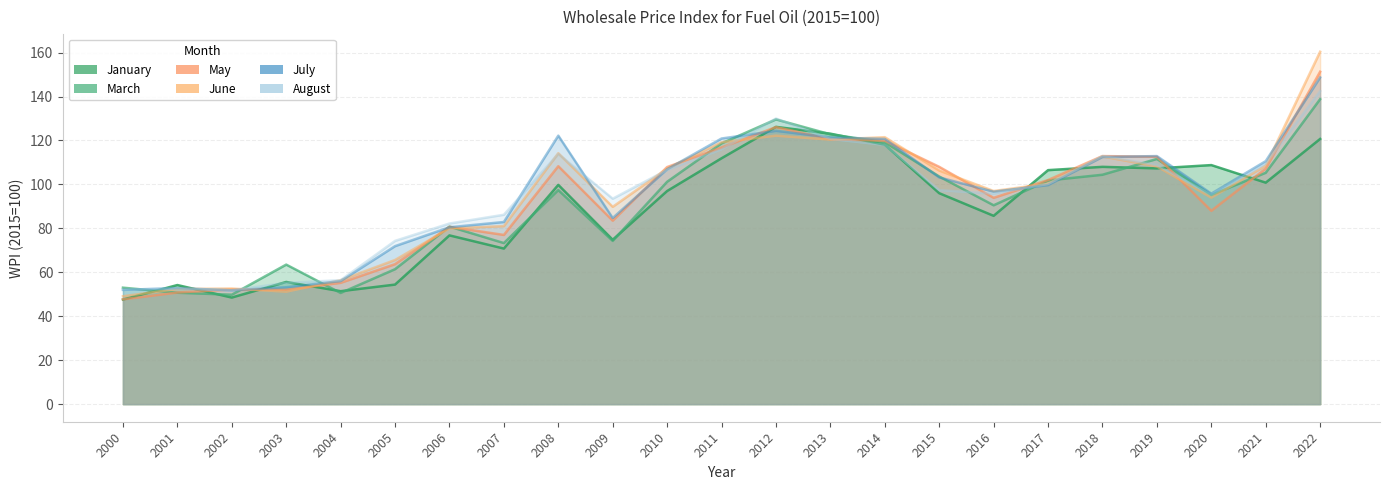

Which label corresponds to the largest value in the chart?

2022